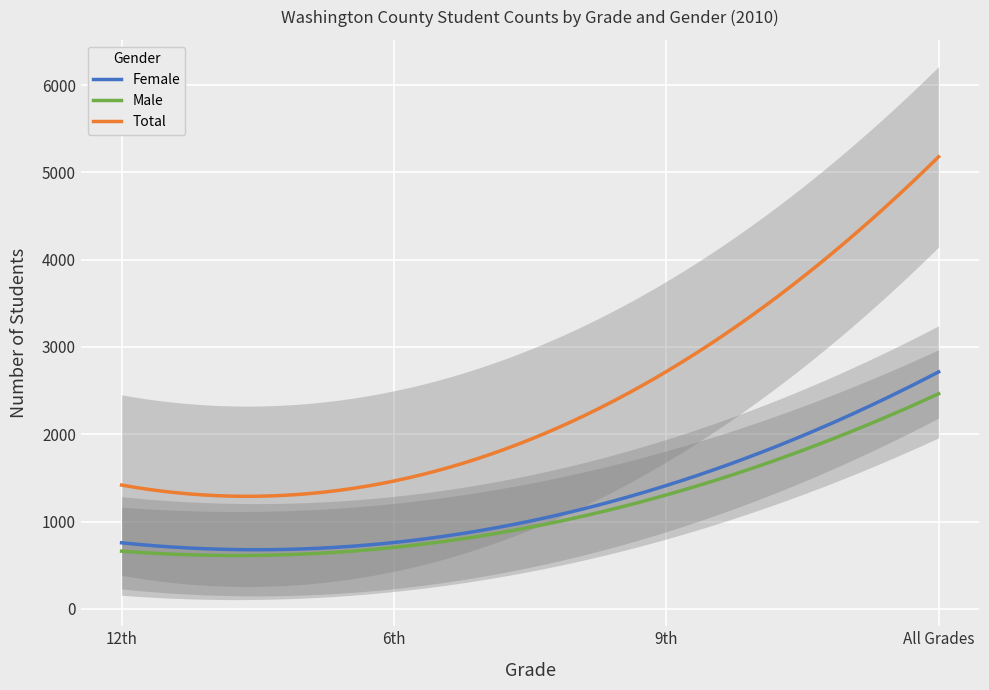

At which label does Total reach its minimum?

12th